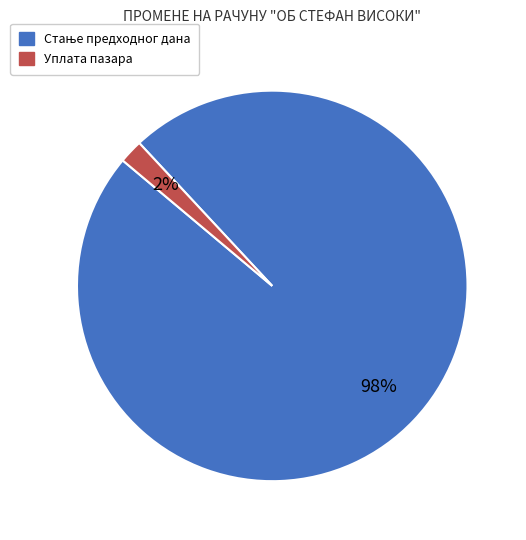

To the nearest percent, what is the average slice percentage?

50%